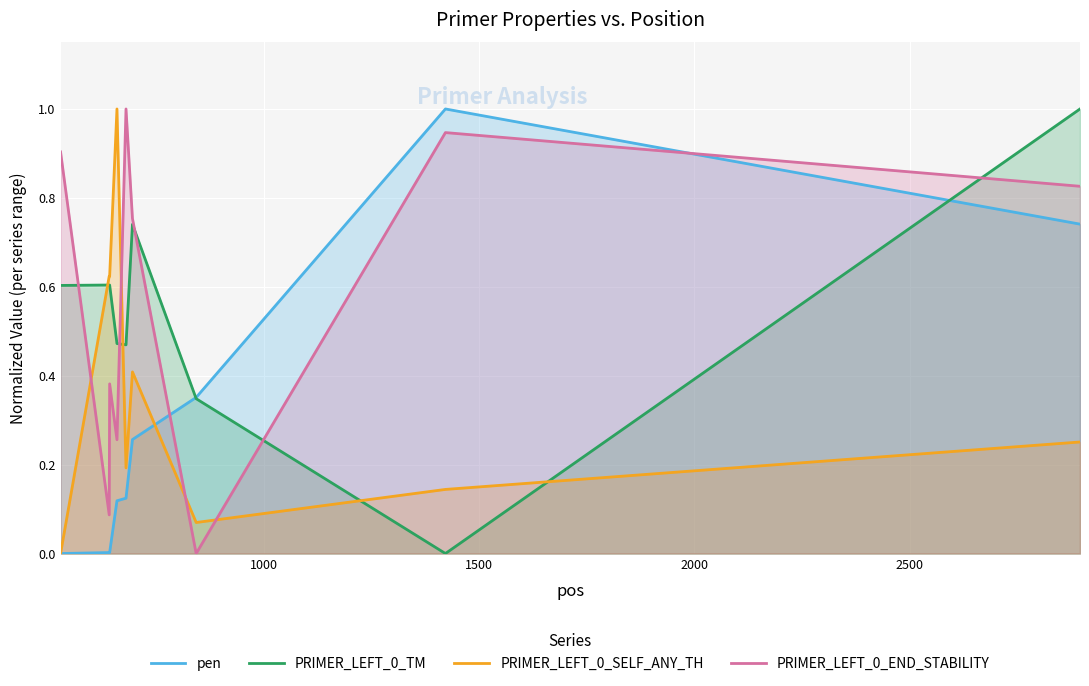

True or false: PRIMER_LEFT_0_SELF_ANY_TH and PRIMER_LEFT_0_END_STABILITY cross at least once.

True